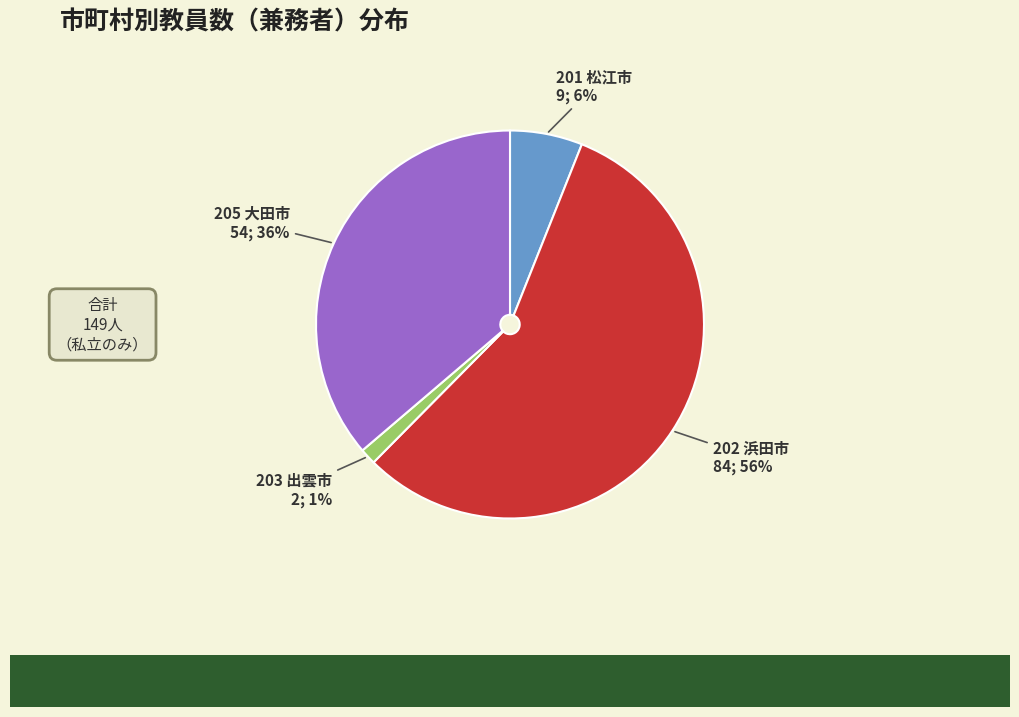

To the nearest percent, what is the average slice percentage?

25%